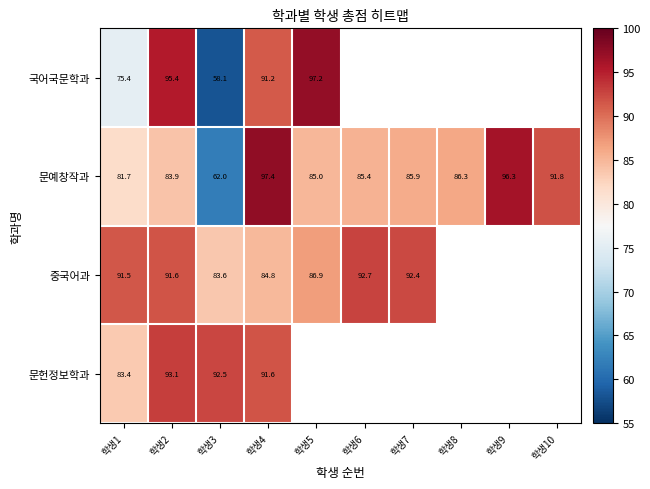

Is the value of 국어국문학과 at 학생2 greater than the value of 문예창작과 at 학생7?

Yes